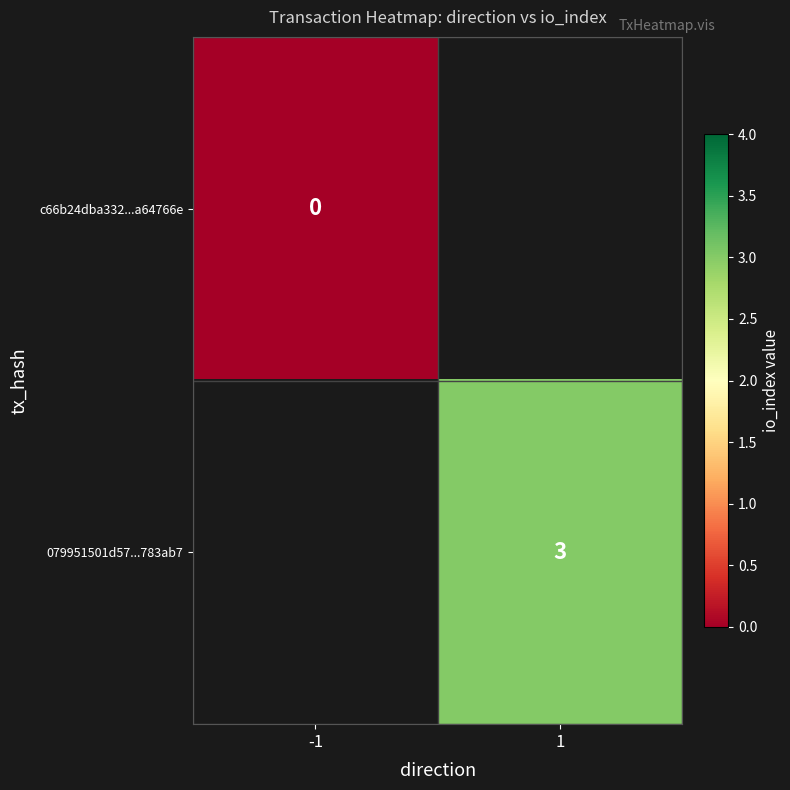

True or false: 079951501d57...783ab7 has a value of 5 at 1.

False